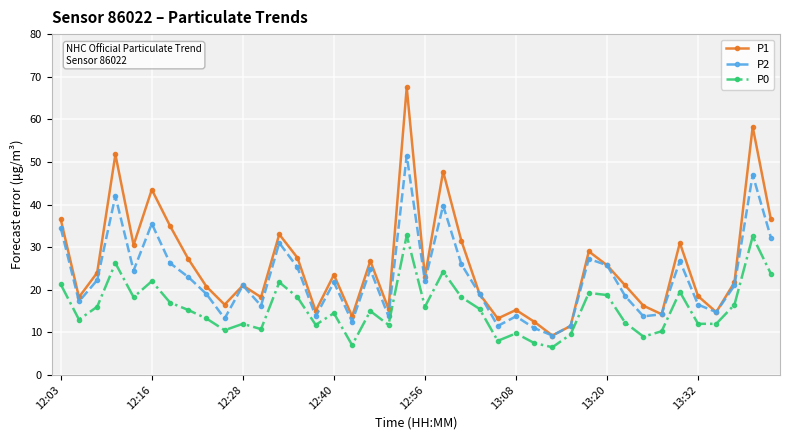

How many interior local peaks does the P1 series have?

12